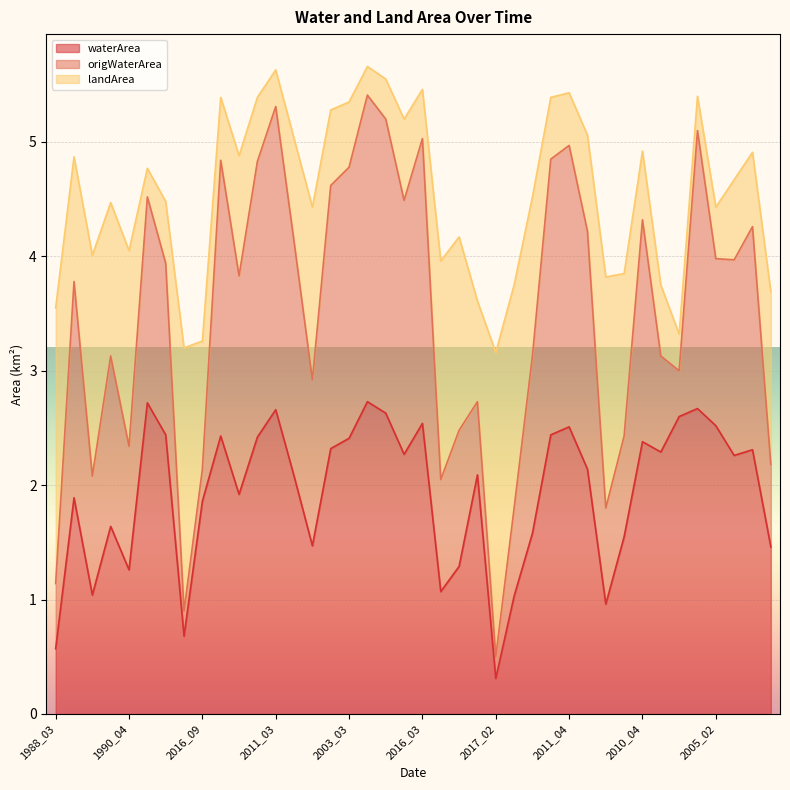

What position from the right is 2005_02?

4